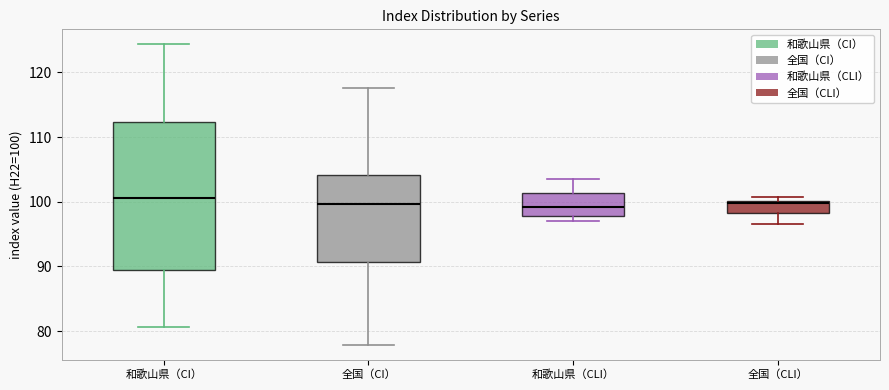

Reading left to right, transcribe this box plot: for each box, give where its median line is, the range the box spans, and where its two whiskers end, as read against the y-axis. The values are not printed on the chart, so give them approximately, as read against the axis.

和歌山県（CI）: median 101, box 89 to 112, whiskers 81 to 124
全国（CI）: median 100, box 91 to 104, whiskers 78 to 118
和歌山県（CLI）: median 99, box 98 to 101, whiskers 97 to 103
全国（CLI）: median 100 (just below the box's upper edge), box 98 to 100, whiskers 97 to 101